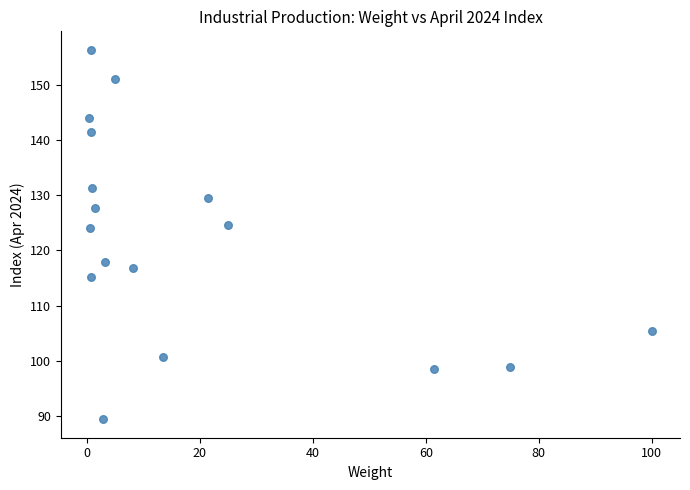

What is the range of Y values (max minus min)?

66.8